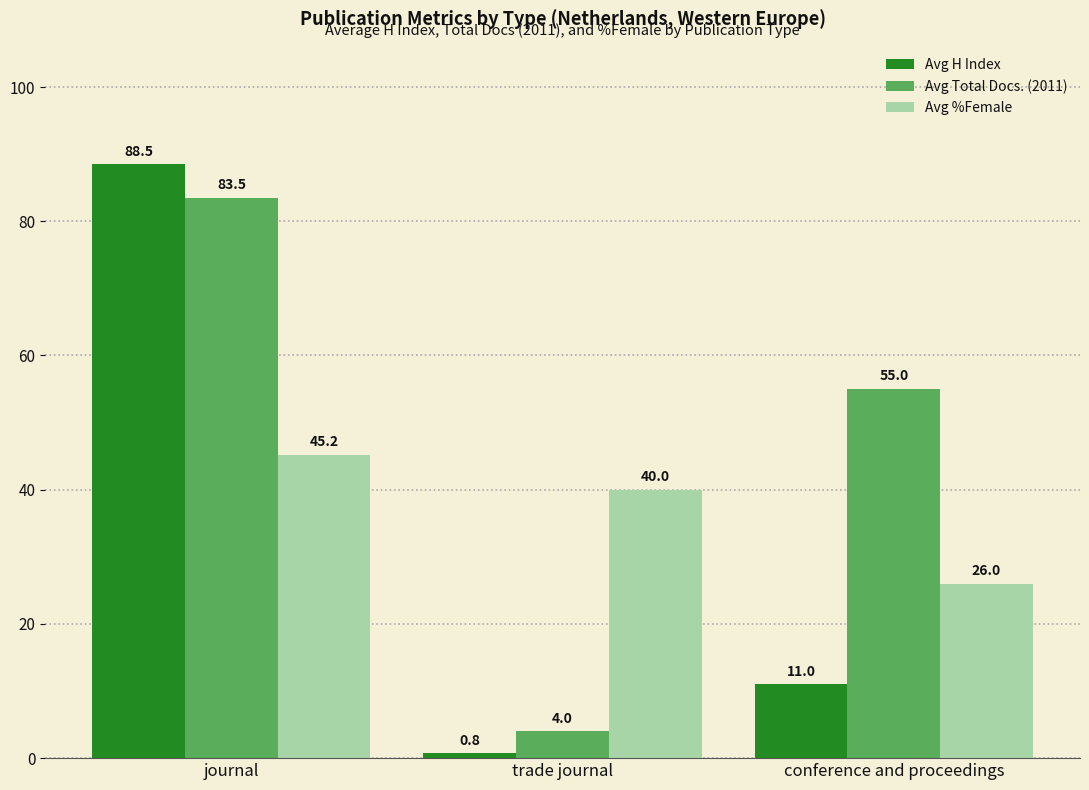

List the series in order of their overall mean, highest first.

Avg Total Docs. (2011), Avg %Female, Avg H Index